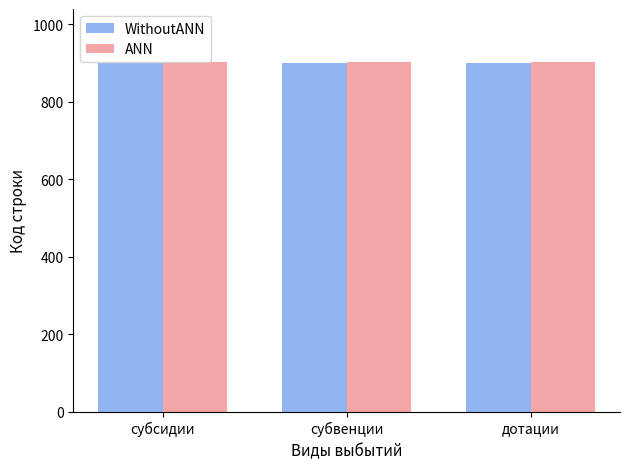

Is it true that WithoutANN equals 900 at субвенции?

True